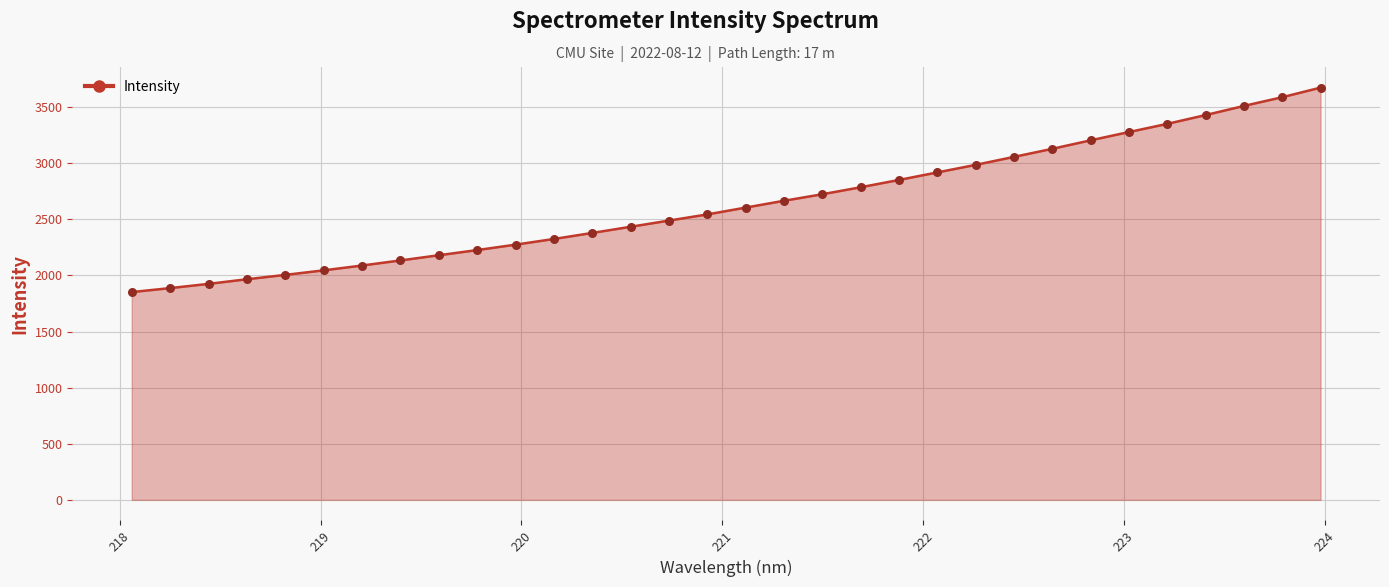

What is the smallest value displayed?

1852.0